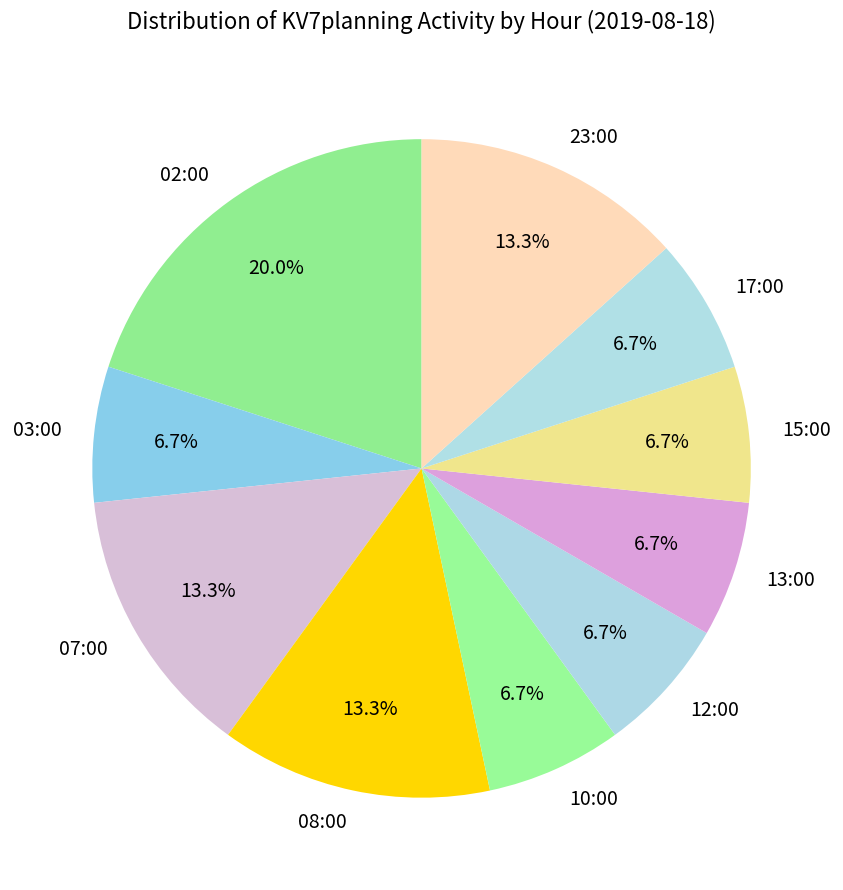

How much of the chart is everything except 12:00?

93.3%